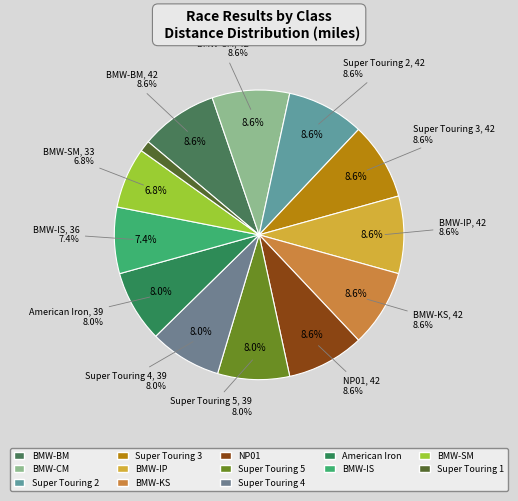

To the nearest percent, what percentage of the pie is NP01?

9%